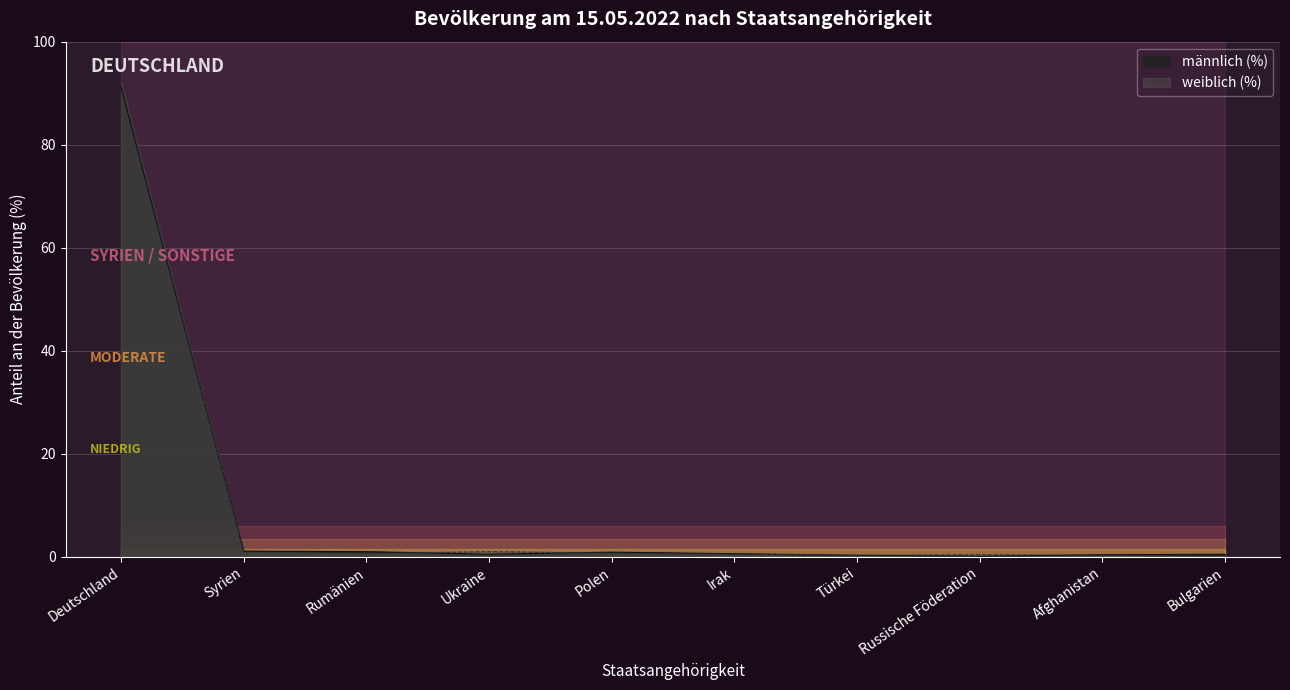

What are all the series names shown in the legend?

männlich (%), weiblich (%)